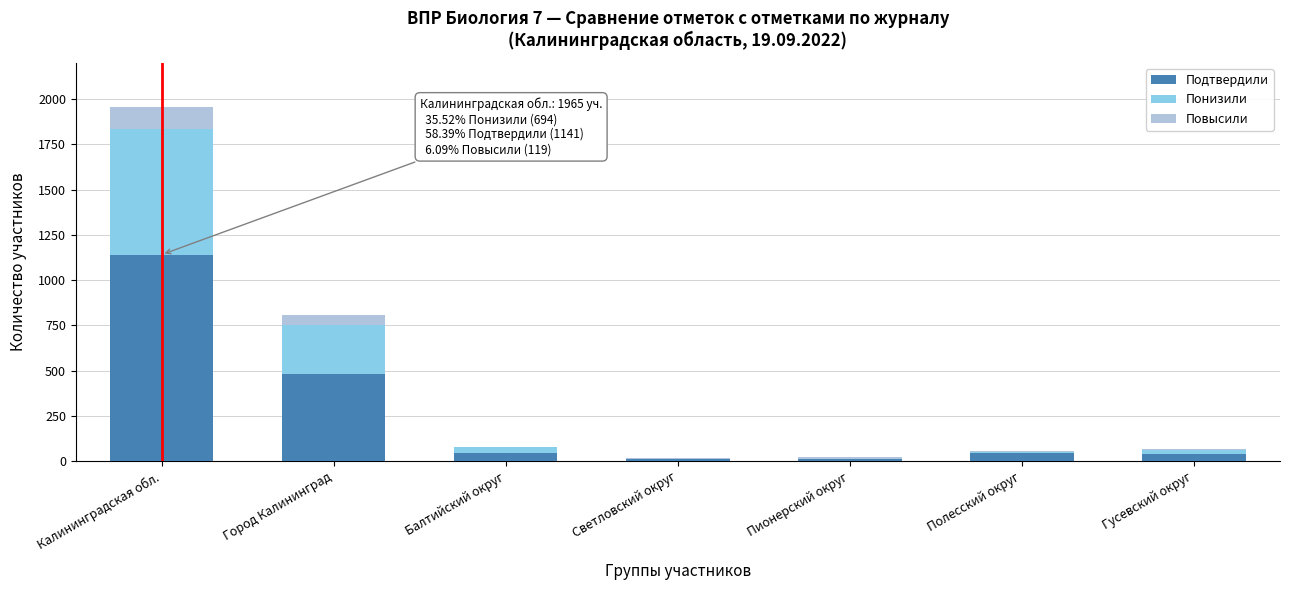

What is the sum of all Подтвердили values?

1776